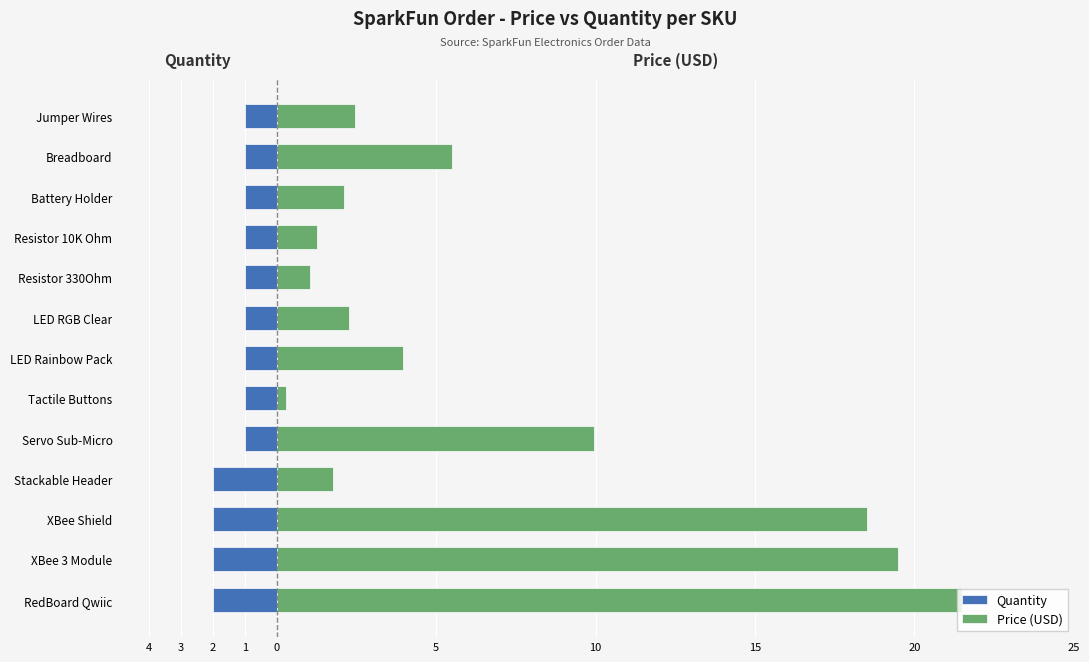

Which series has the largest range (max minus min)?

Price (USD)